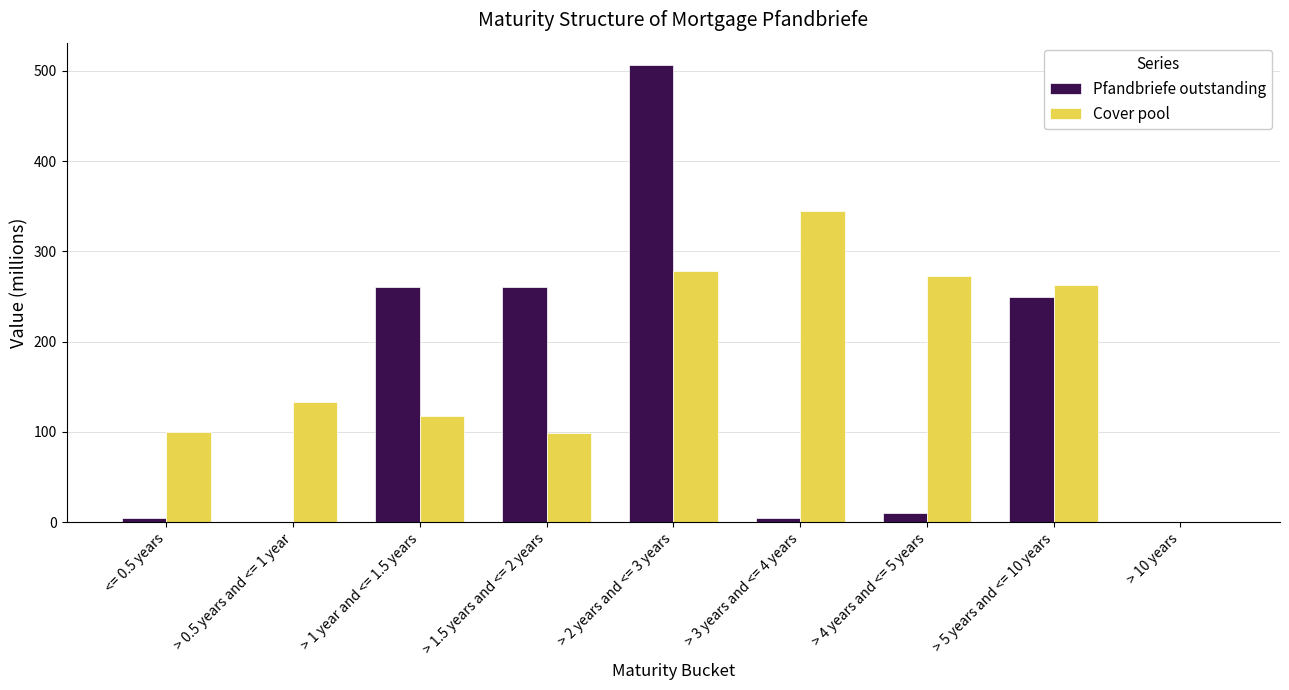

The value of Pfandbriefe outstanding at > 10 years is -319.6. True or false?

False